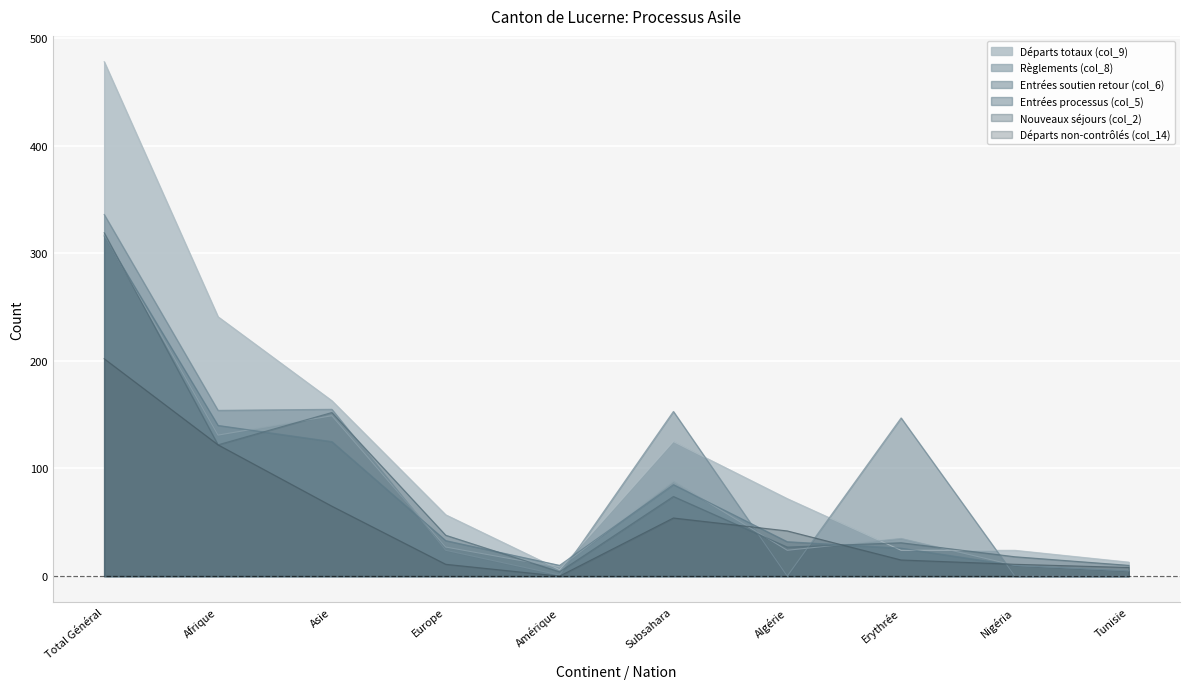

Which series changed the most between Afrique and Algérie?

Départs totaux (col_9)